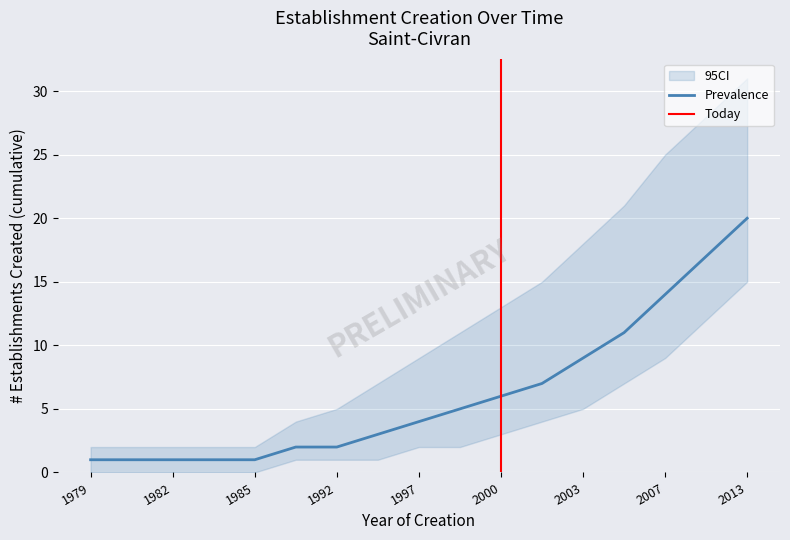

True or false: Establishments Created and CI_lower intersect in this chart.

False